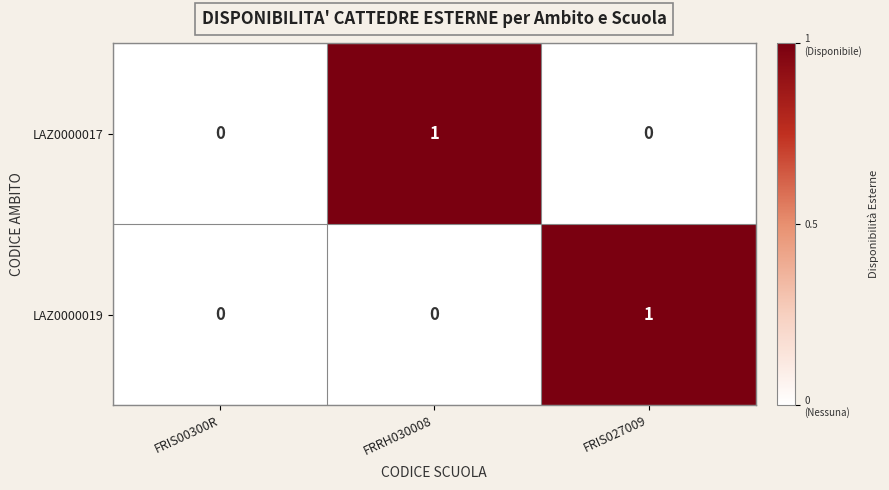

Reading left to right, list all the values displayed in this chart.

LAZ0000017: 0	1	0
LAZ0000019: 0	0	1